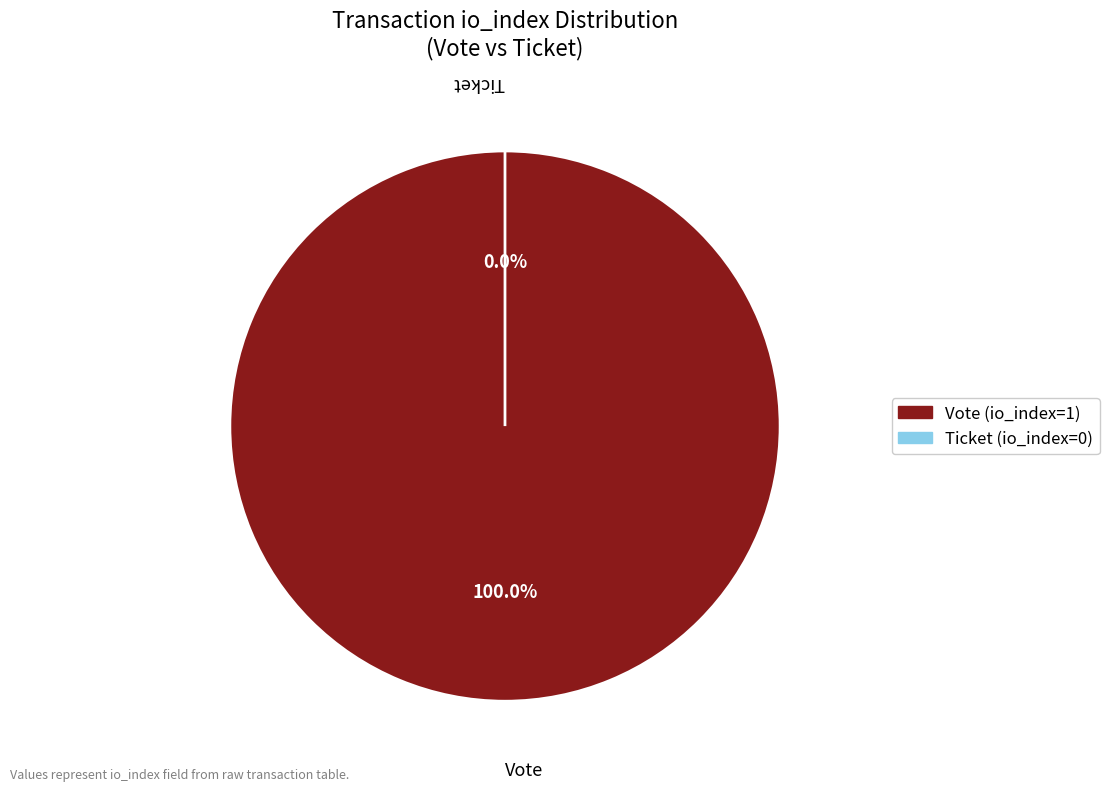

Combined, what portion of the pie is Vote and Ticket?

100.0%